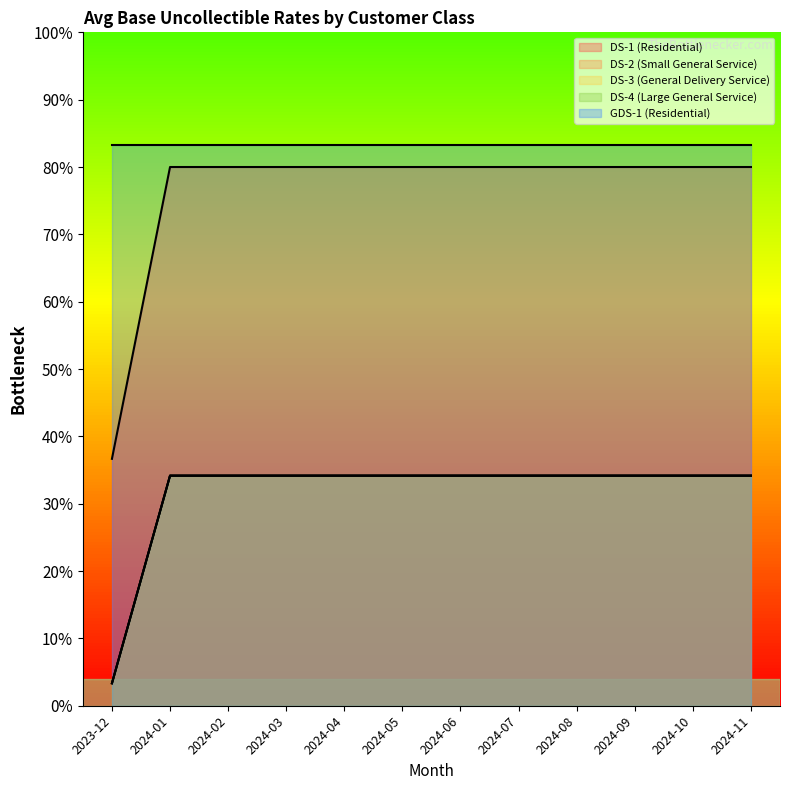

True or false: DS-4 (Large General Service) has a value of 0.5 at 2024-08.

False